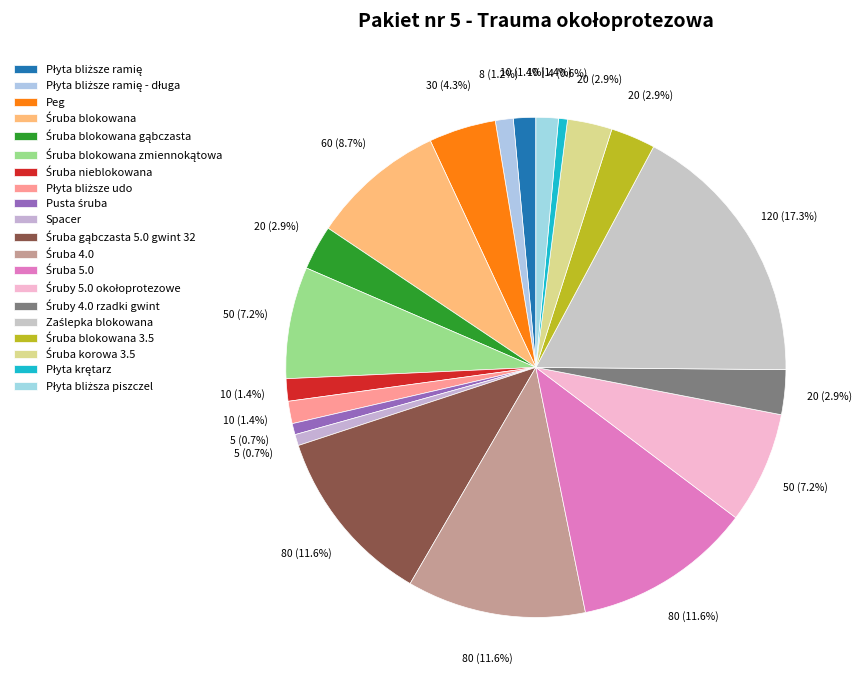

How many slices are in this pie chart?

20